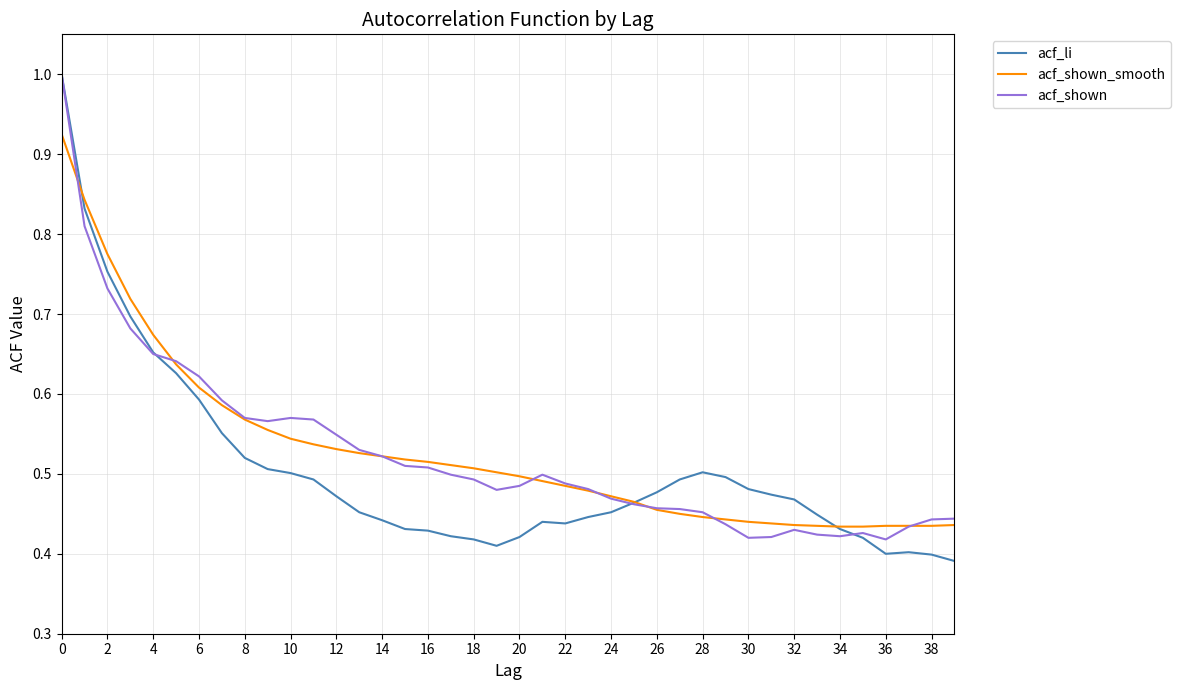

How many acf_shown values are between 0 and 1?

40